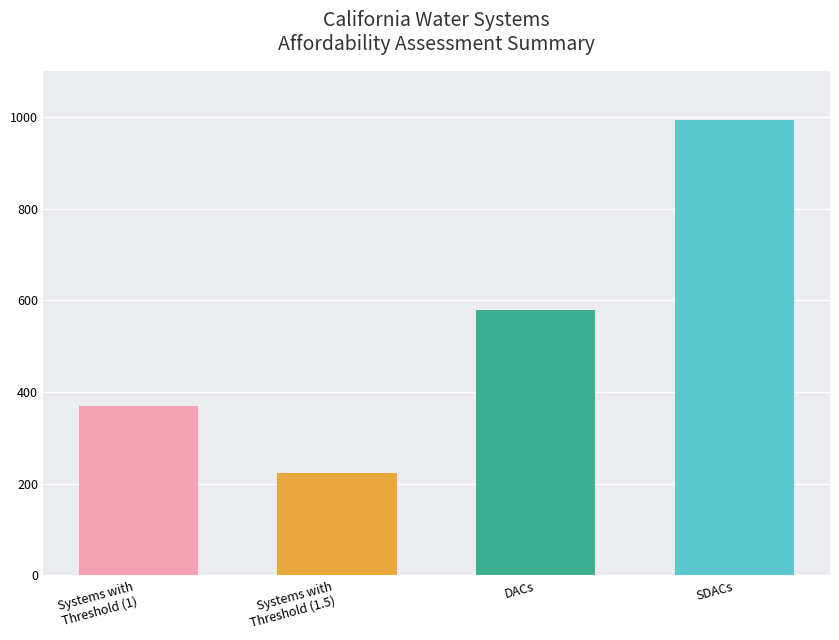

Rank the series at Missing from highest to lowest value.

SDACs, DACs, Systems with Threshold (1), Systems with Threshold (1.5)